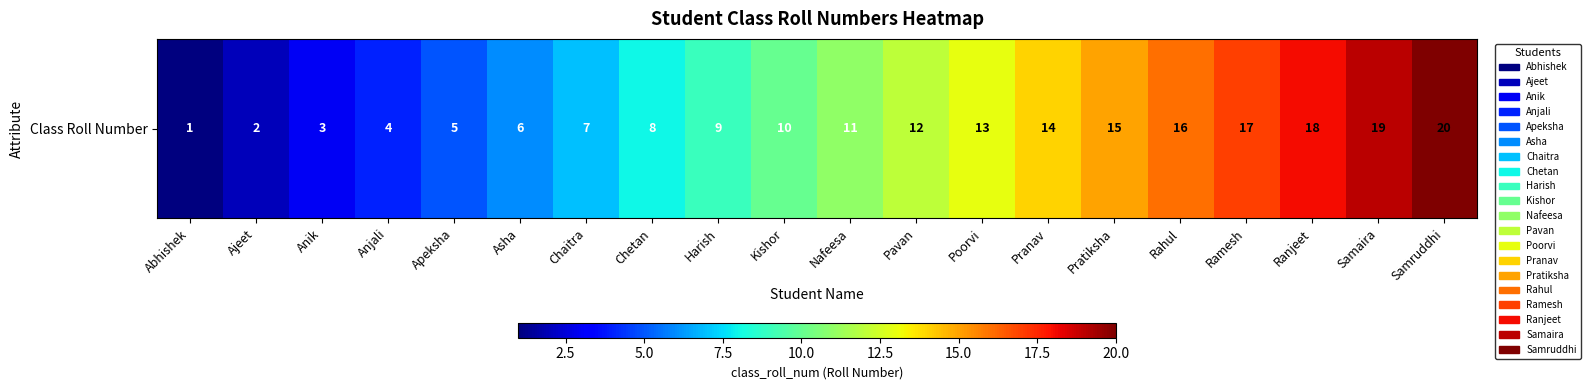

What is the sum of all values?

210